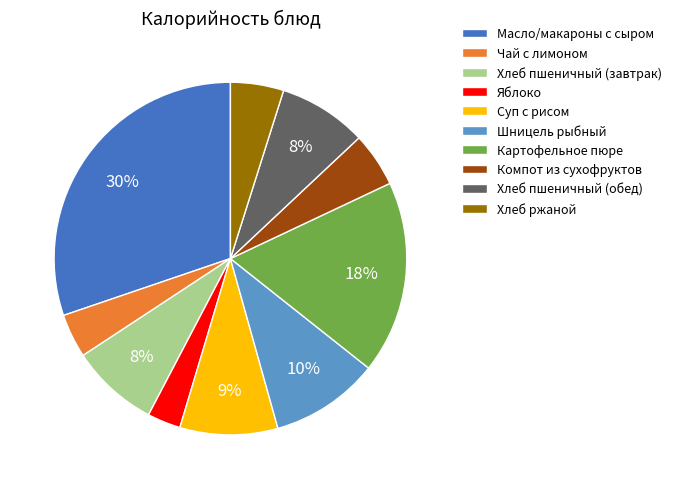

To the nearest percent, what portion does Масло/макароны с сыром represent?

30%